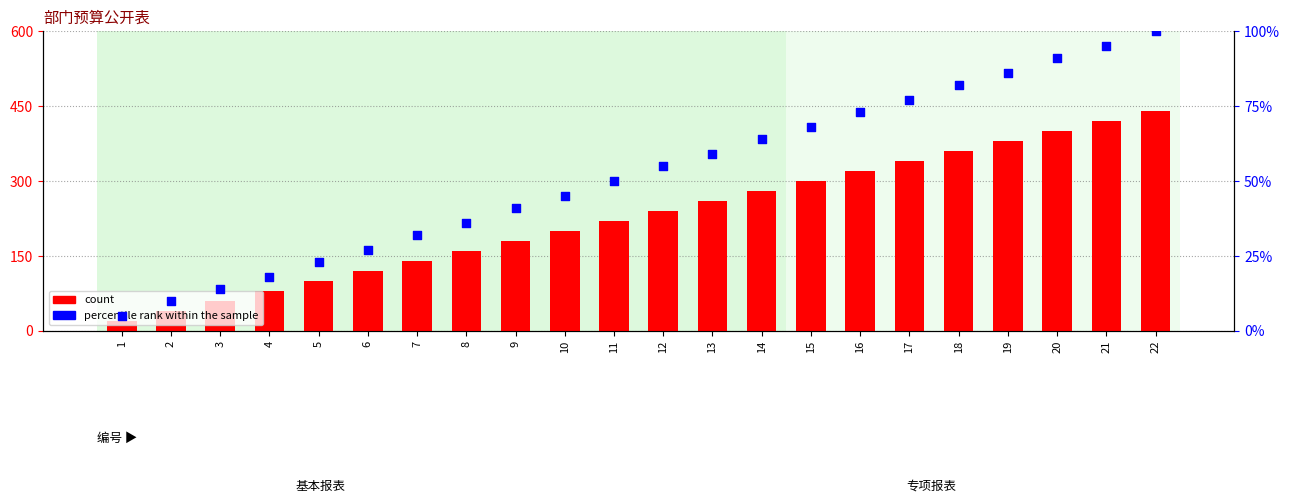

Which series has the largest Y range (max minus min)?

count